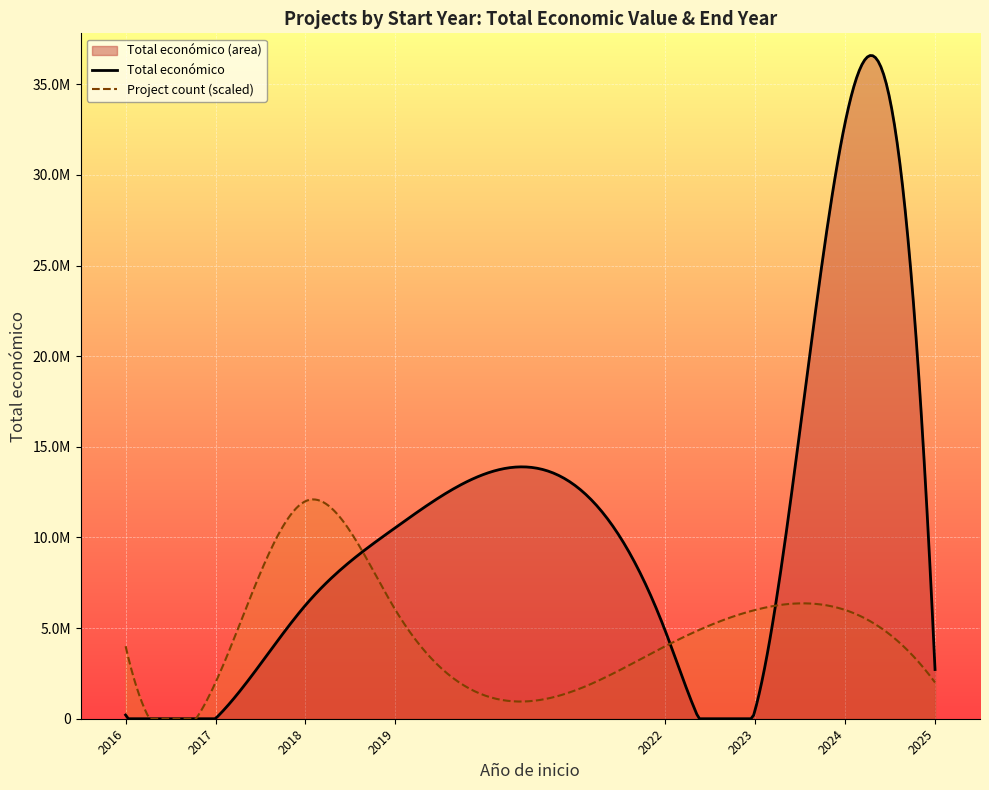

In Año de finalización, how many points are higher than both neighbors (excluding endpoints)?

3